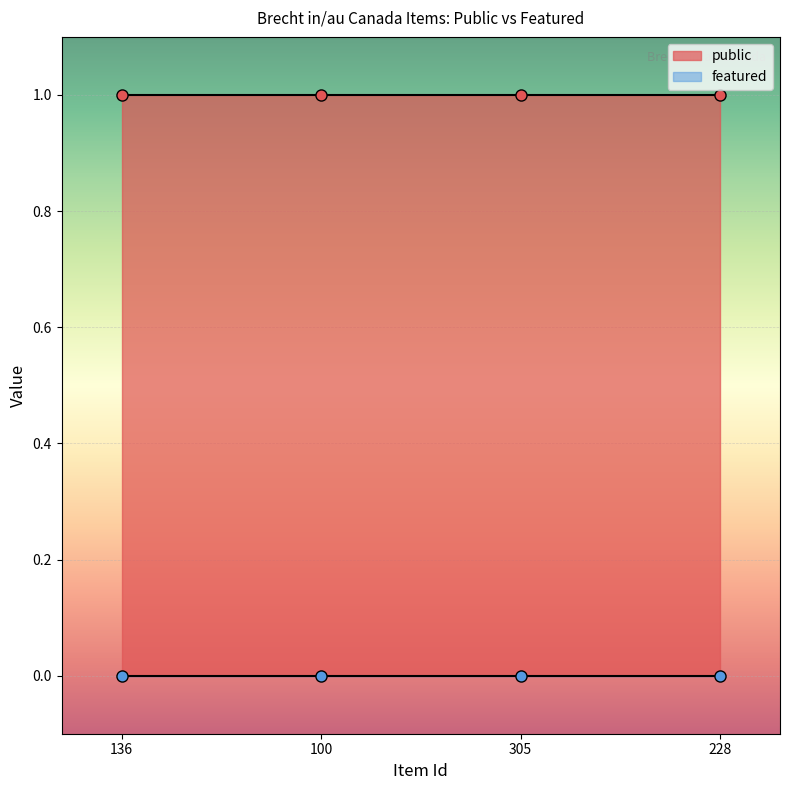

At how many categories does at least one series exceed 0?

4